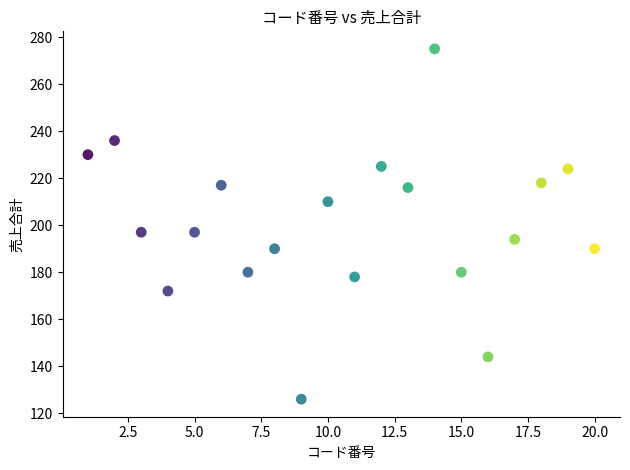

What is the range of X values (max minus min)?

19